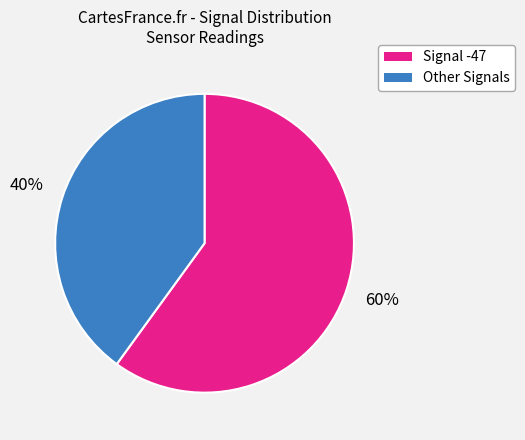

How many slices are in this pie chart?

2